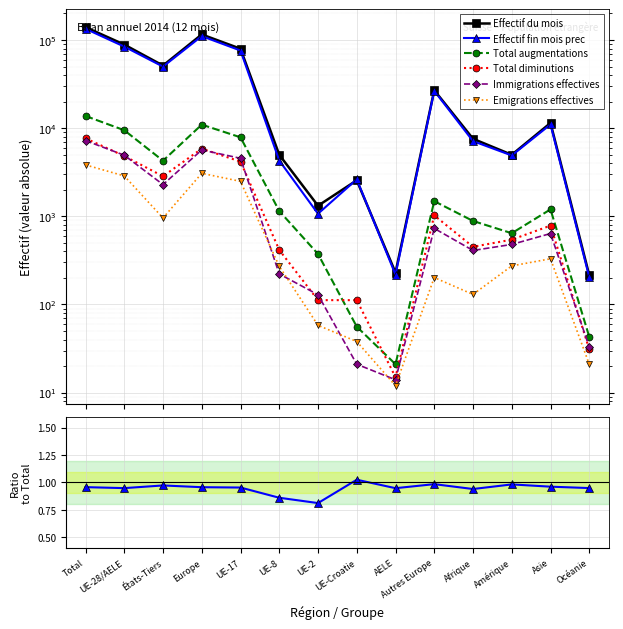

The Effectif du mois series shows 7579.0 at Afrique. True or false?

True